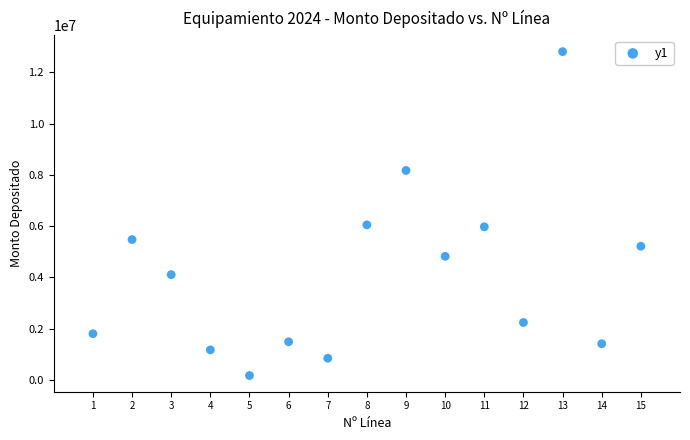

What is the range of X values (max minus min)?

14.0